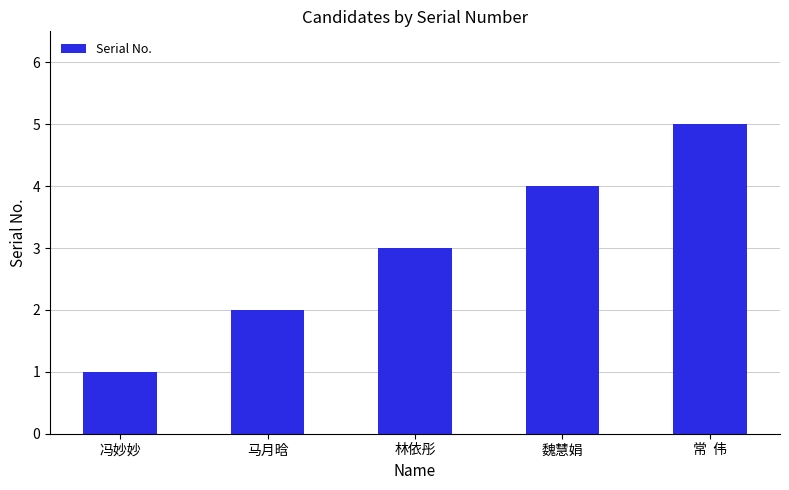

What is the label of the 3rd bar from the right?

林依彤